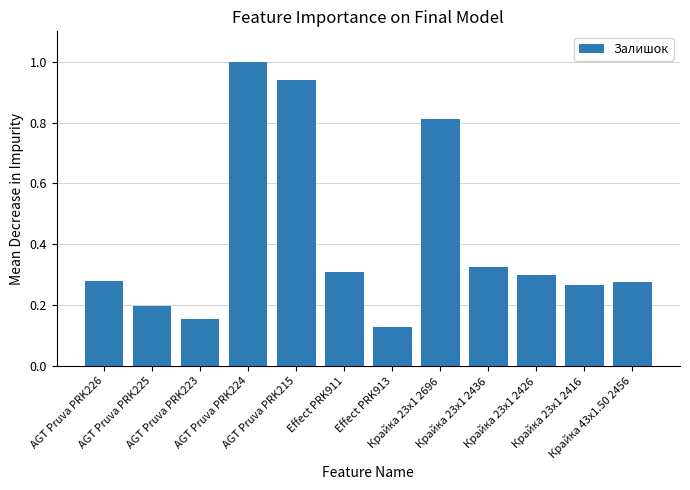

What is the sum of the values at AGT Pruva PRK223 and AGT Pruva PRK215?

1.1